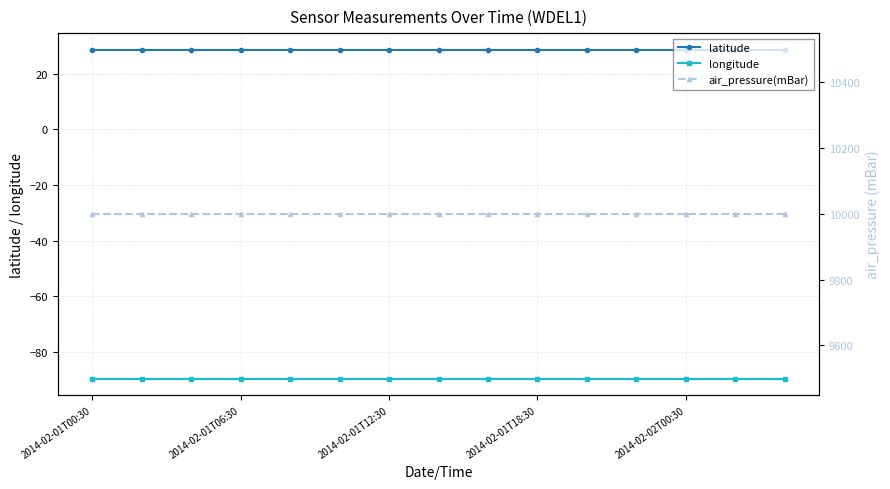

Which label corresponds to the largest value in the chart?

2014-02-01T00:30